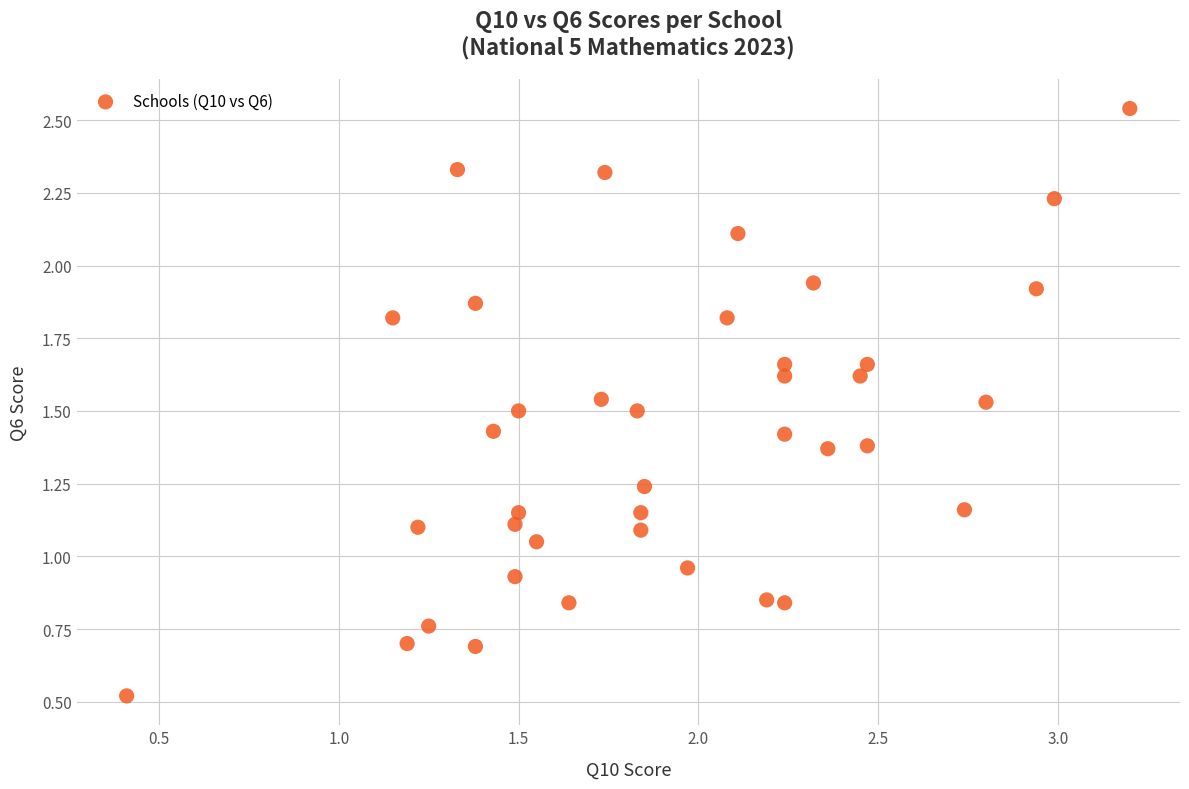

What is the range of X values (max minus min)?

2.8